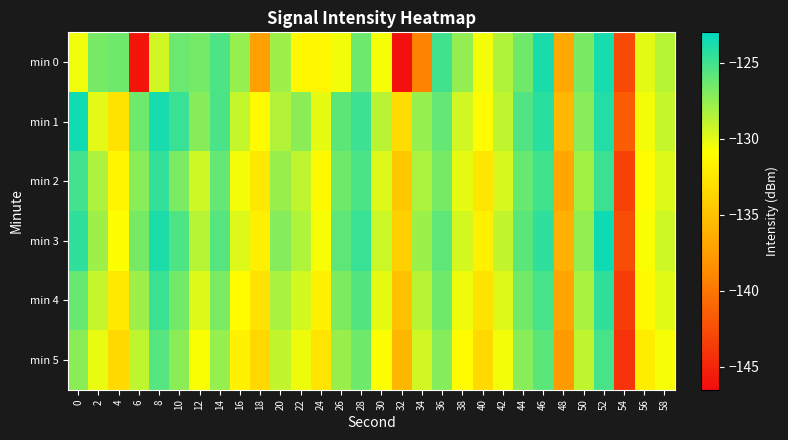

At which category is the sum across all series the highest?

52